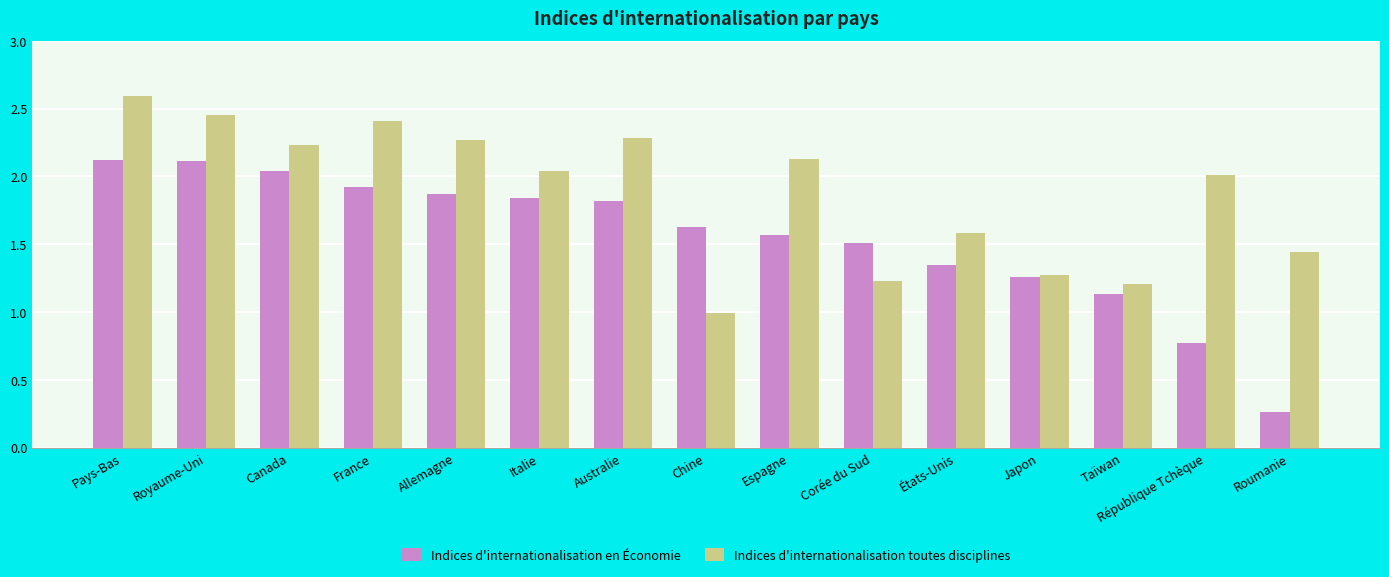

The Indices d'internationalisation en Économie series shows 1.8 at Australie. True or false?

True